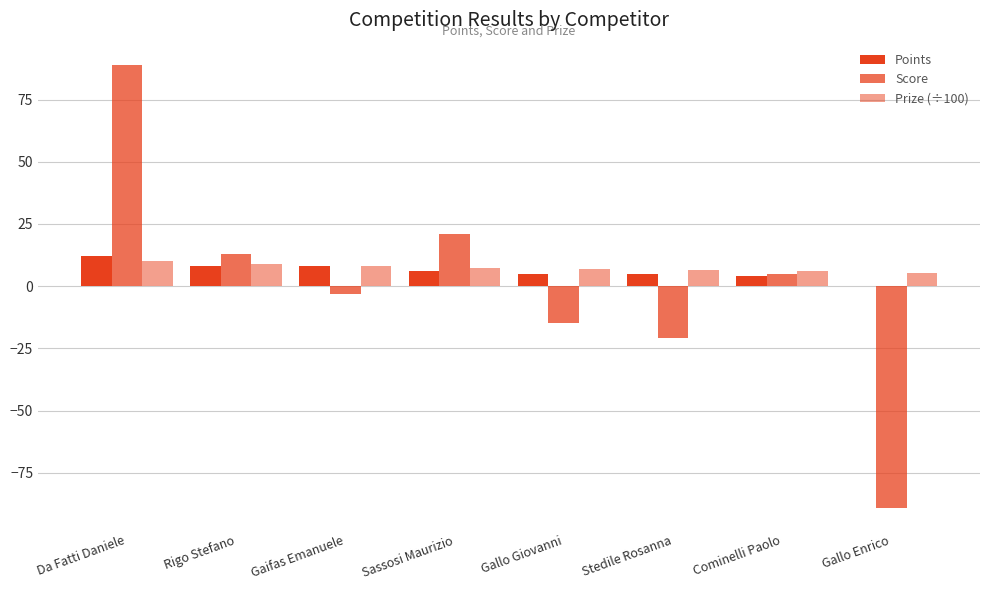

How many data points does each series have?

8